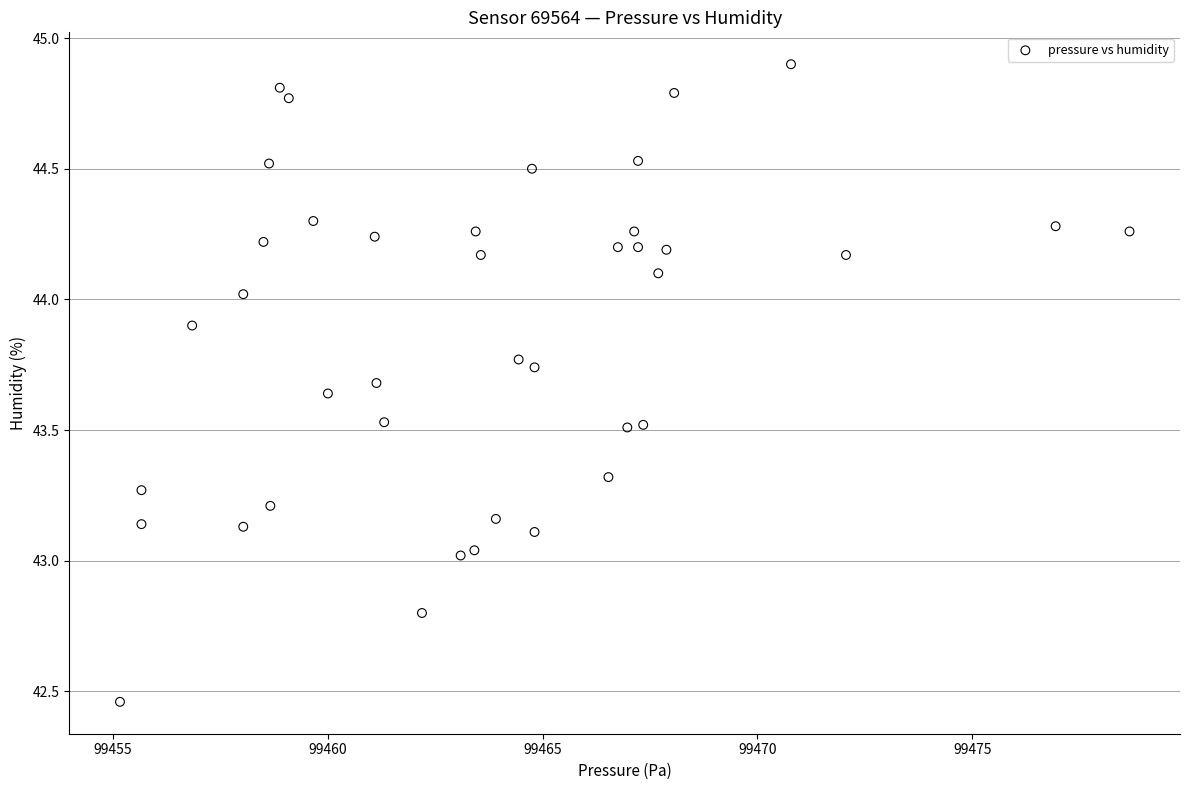

What is the range of X values (max minus min)?

23.5